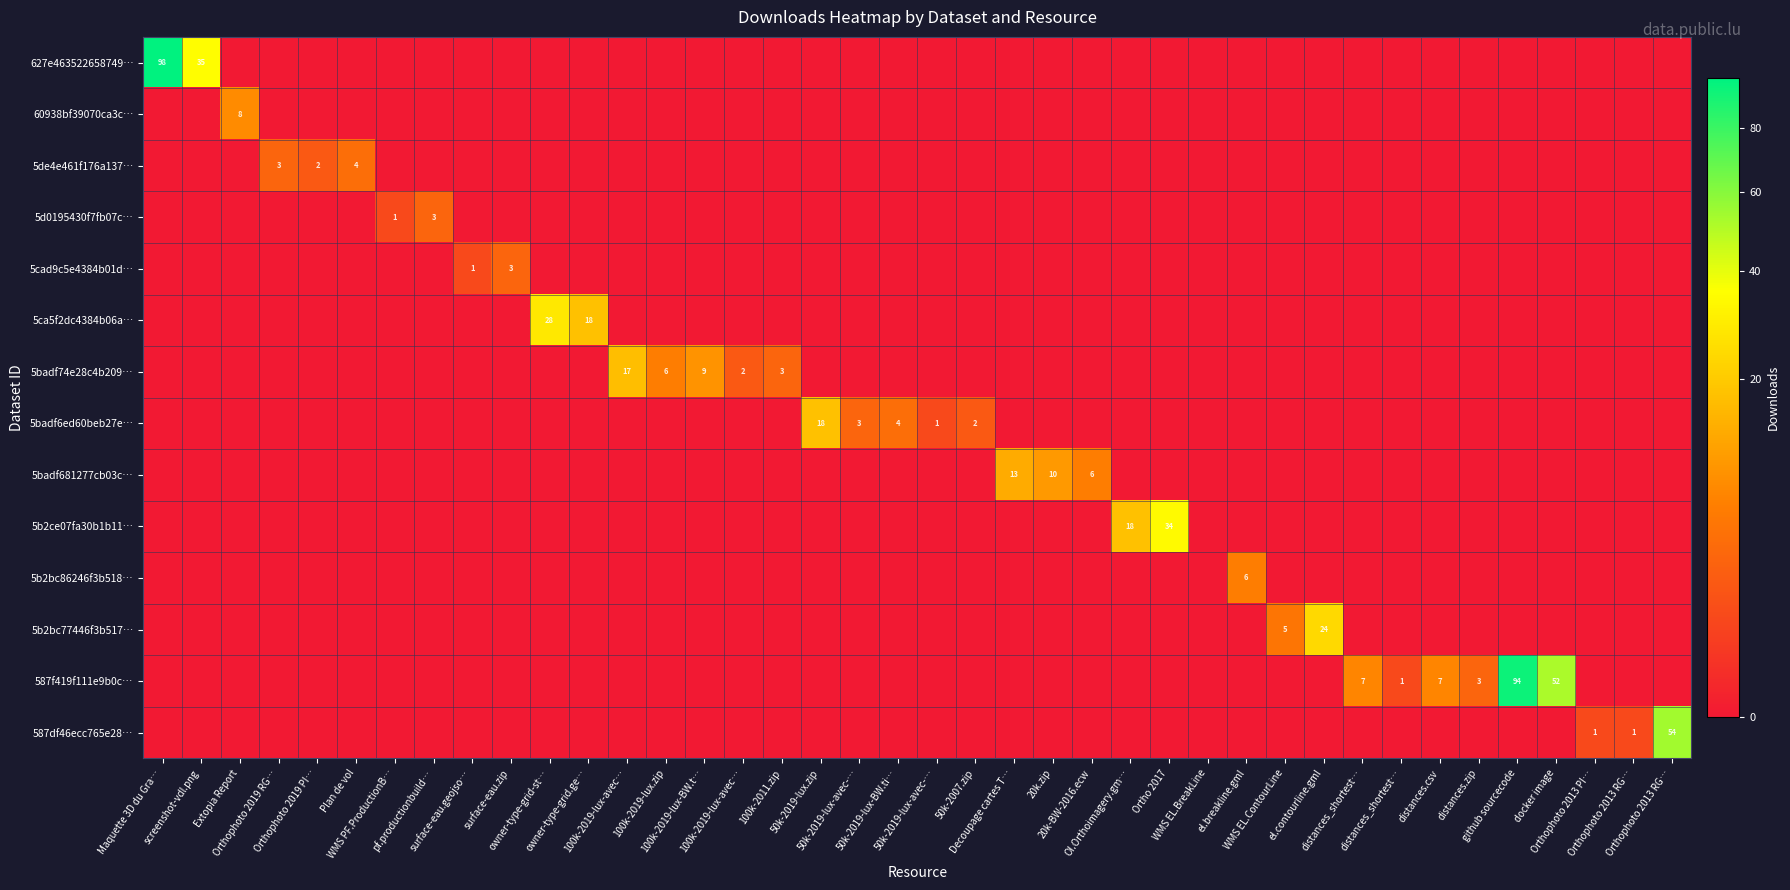

At which category does the chart reach its peak across all series?

Maquette 3D du Gra…